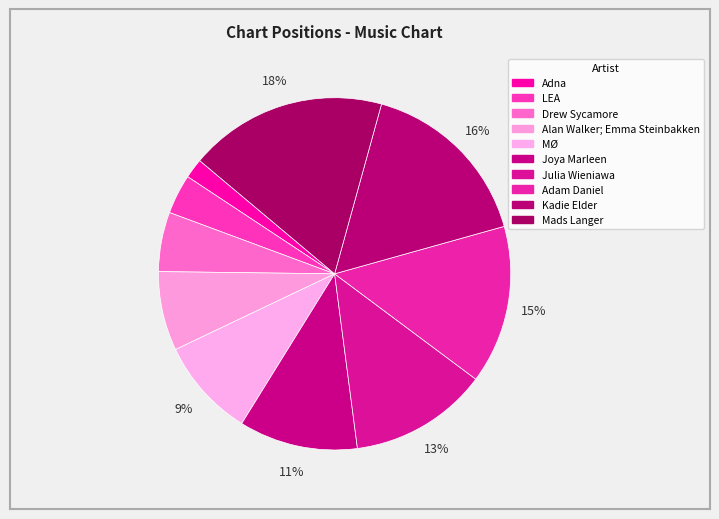

To the nearest percent, what portion does Kadie Elder represent?

16%